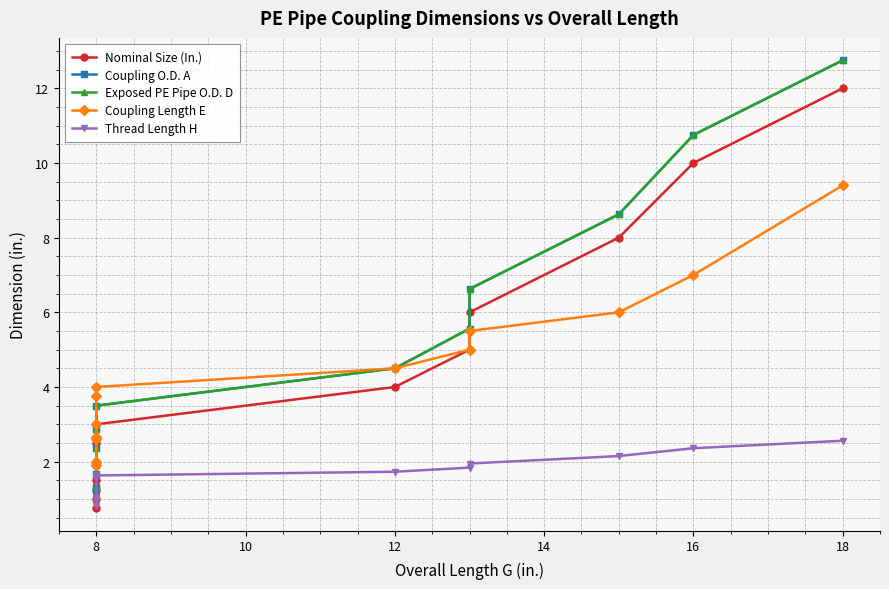

What is the sum of all Thread Length H values?

20.7